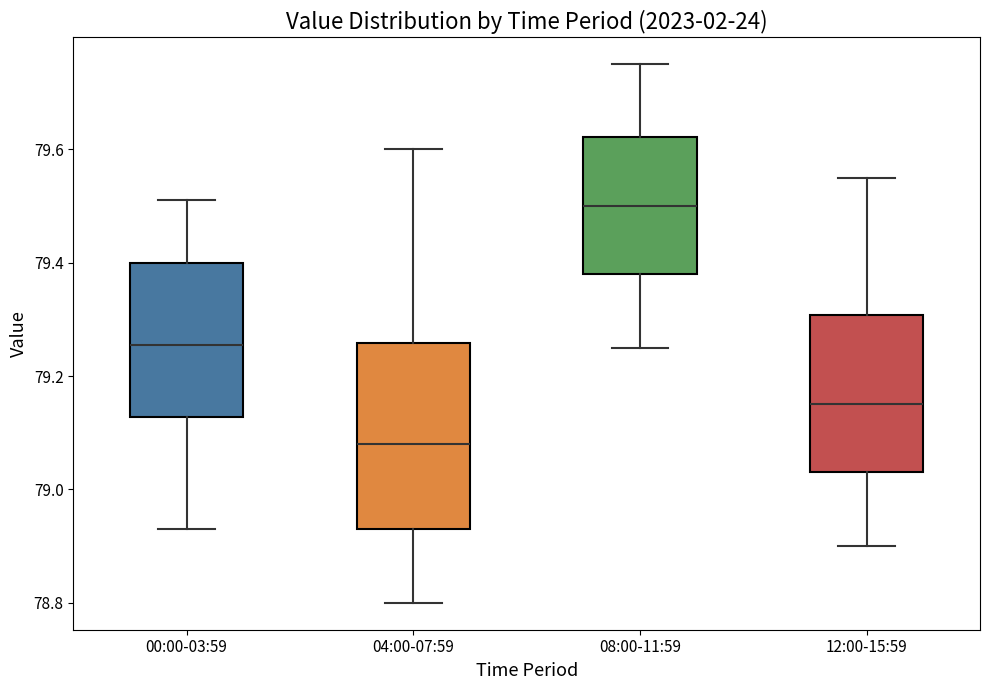

Comparing the boxes themselves (not the whiskers), which one is the tallest?

04:00-07:59